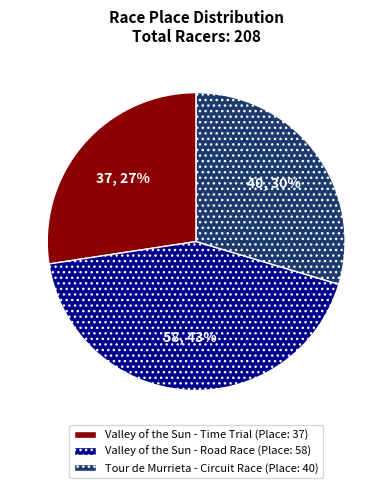

How many slices are in this pie chart?

3